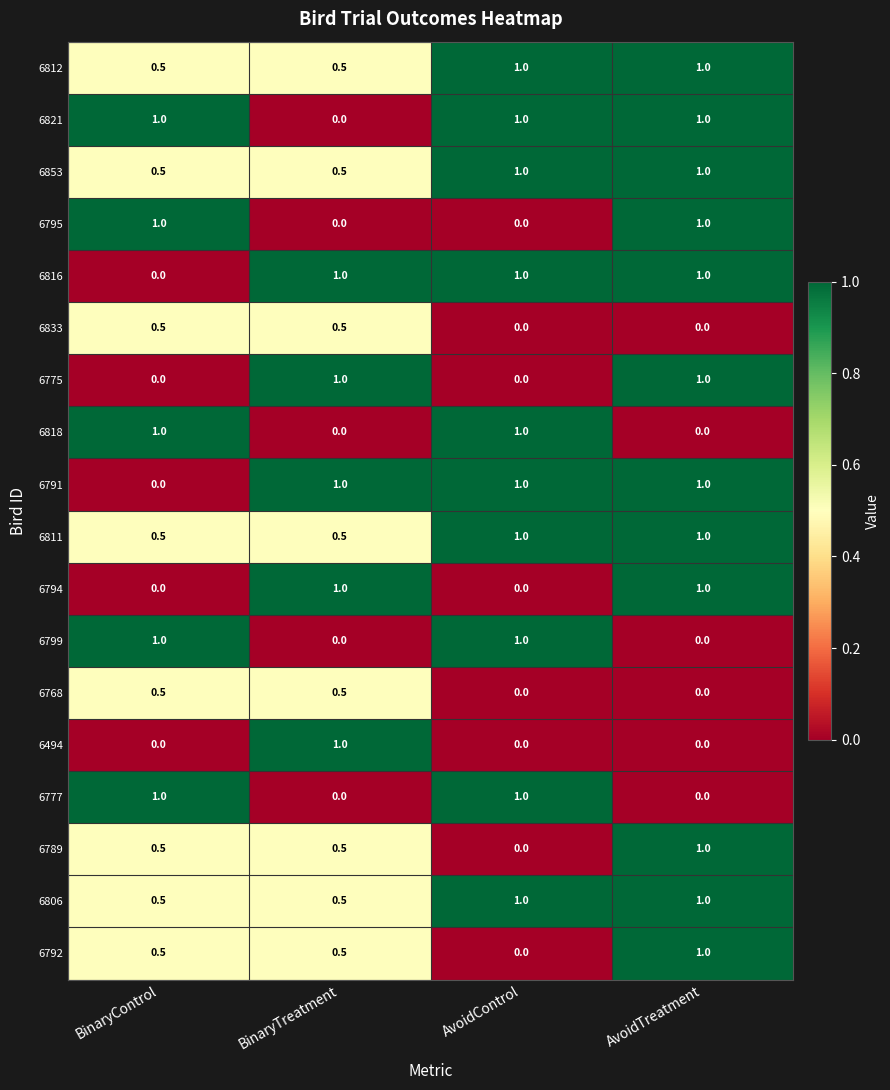

What is the average value of the 6799 series?

0.5